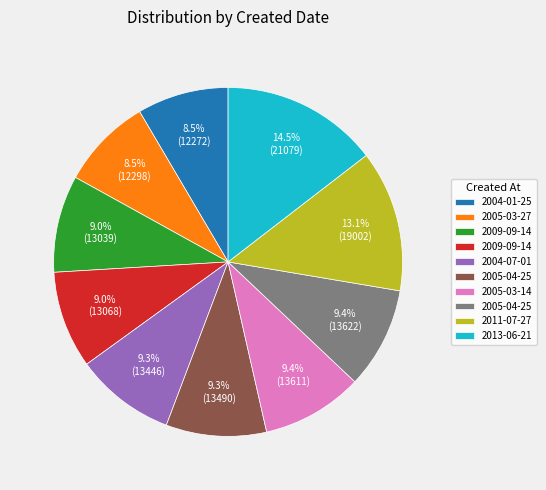

Does any single category account for the majority?

No